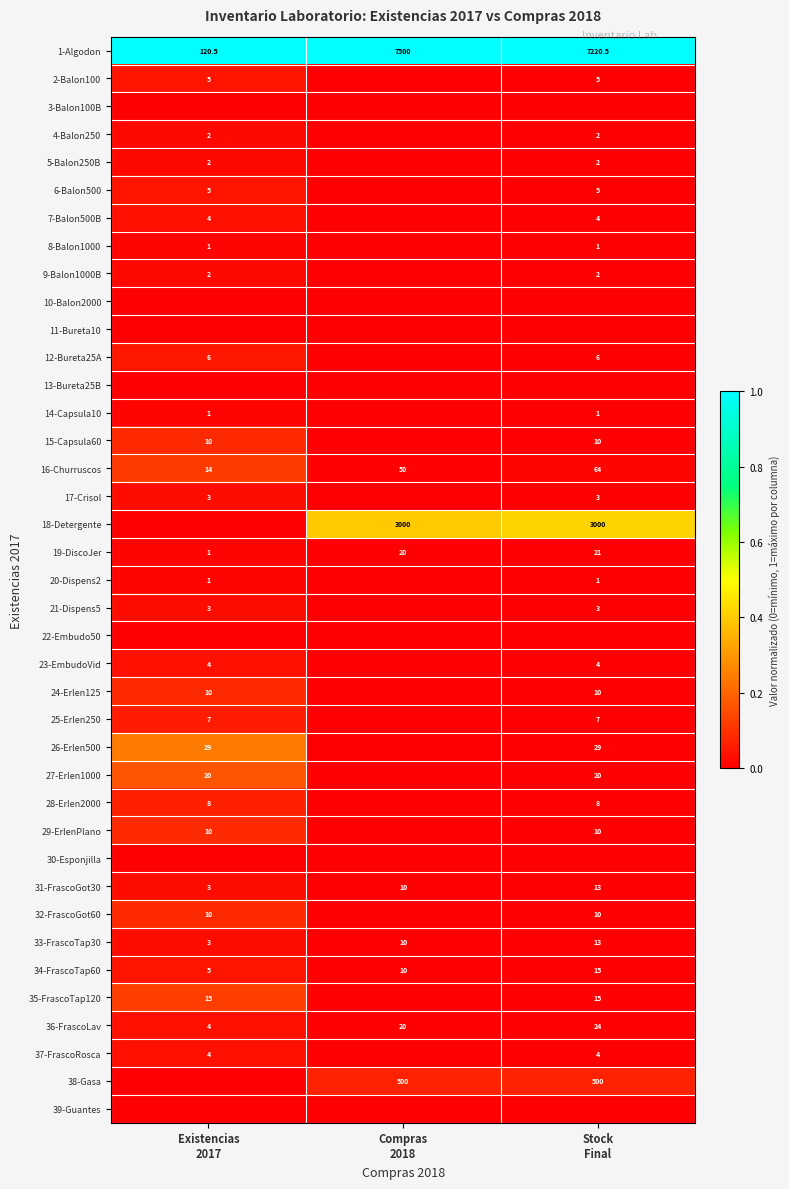

What is the difference between the maximum and minimum values in the 19-DiscoJer series?

20.0